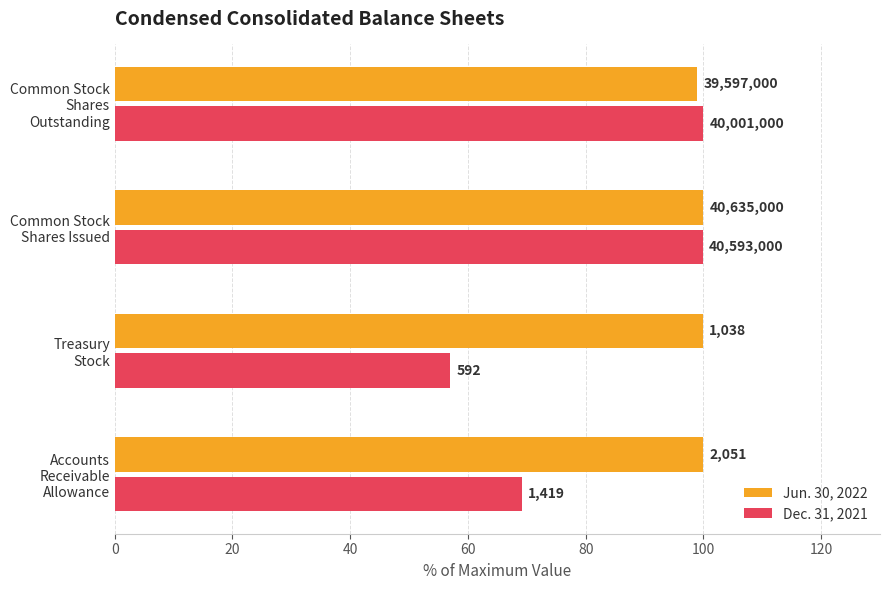

What are all the series names shown in the legend?

Jun. 30, 2022, Dec. 31, 2021